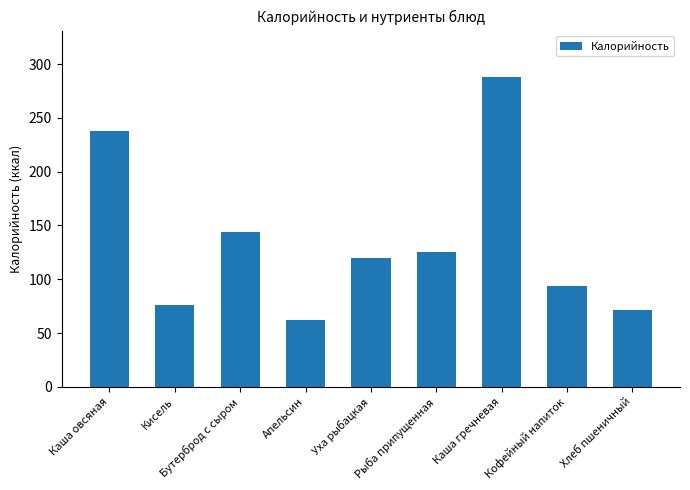

Reading left to right, extract all data points from this chart.

Каша овсяная=238.0	Кисель=76.0	Бутерброд с сыром=144.0	Апельсин=62.0	Уха рыбацкая=120.0	Рыба припущенная=125.0	Каша гречневая=288.0	Кофейный напиток=94.0	Хлеб пшеничный=71.7